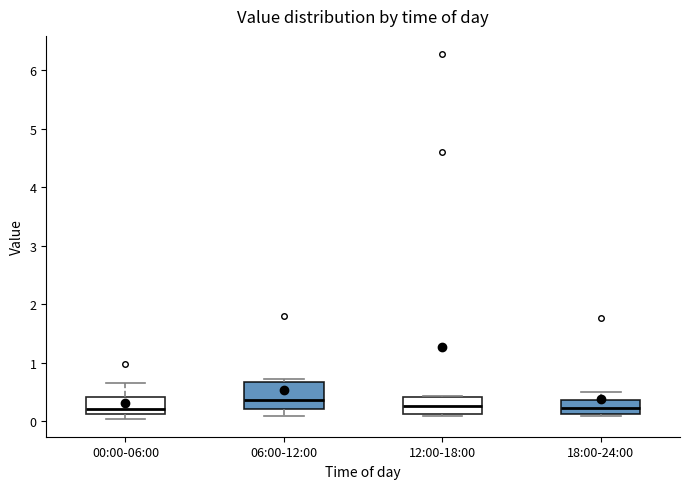

Which box is the tallest, from its lower edge to its upper edge?

06:00-12:00